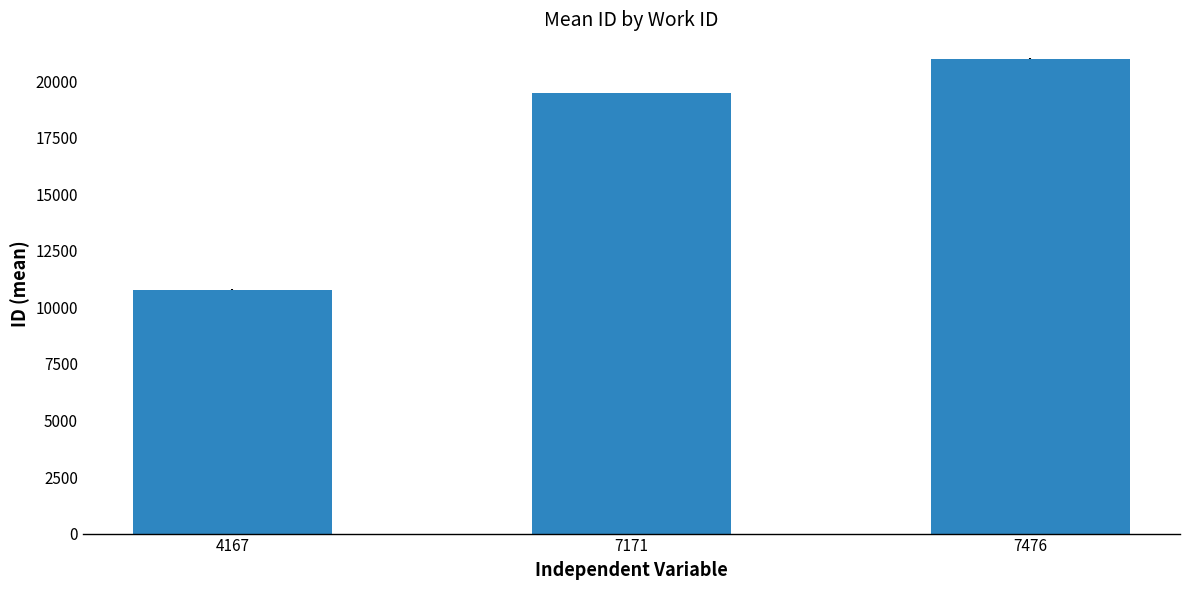

Are the bars grouped side by side (vs. stacked)?

No